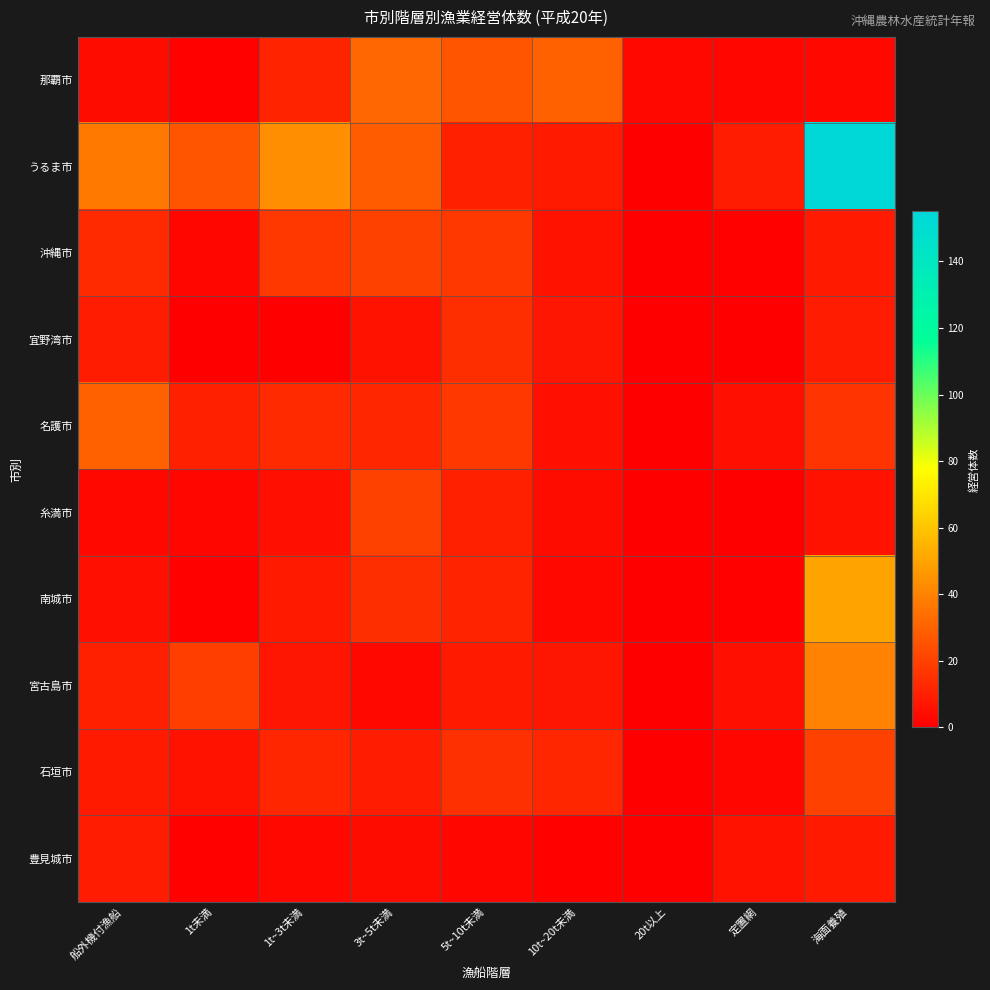

At how many categories does at least one series exceed 92?

1